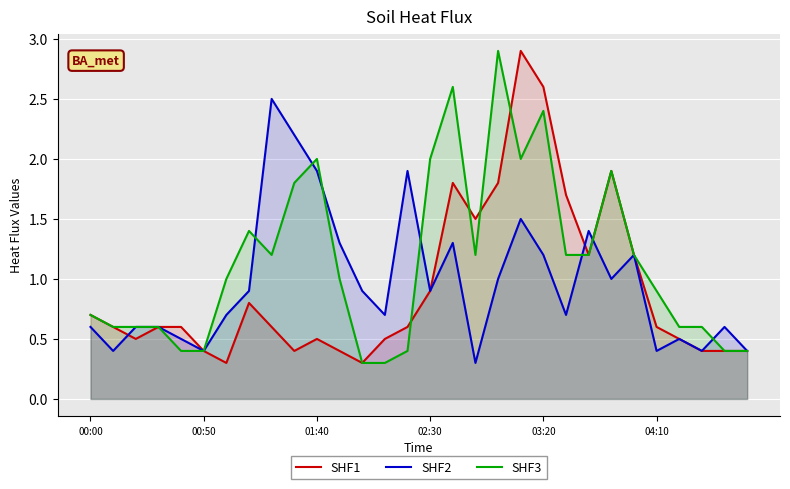

What is the maximum value for SHF2?

2.5